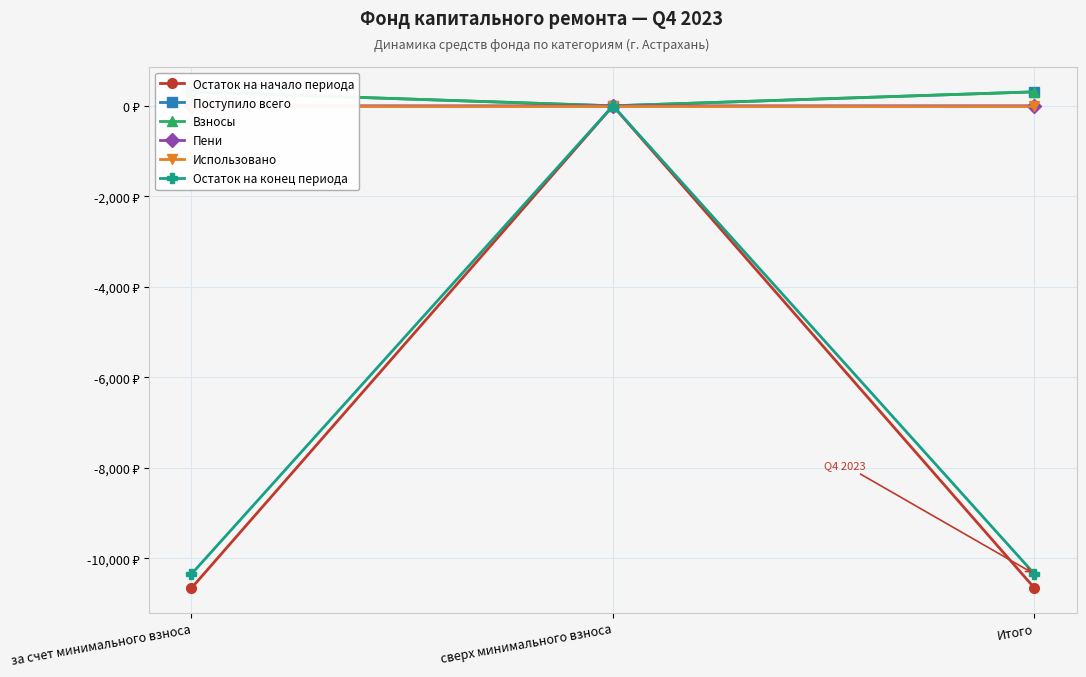

What is the approximate value of Пени at за счет минимального взноса?

0.8